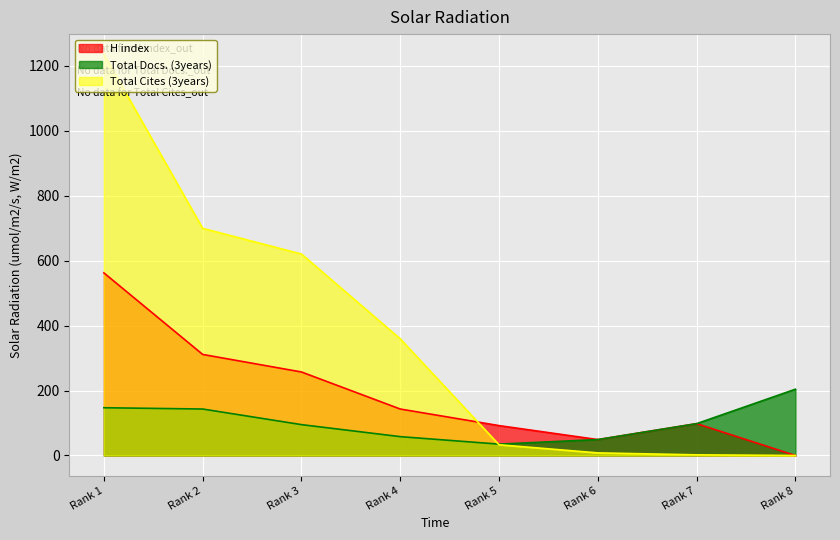

What is the spread (max minus min) of values at Rank 5?

59